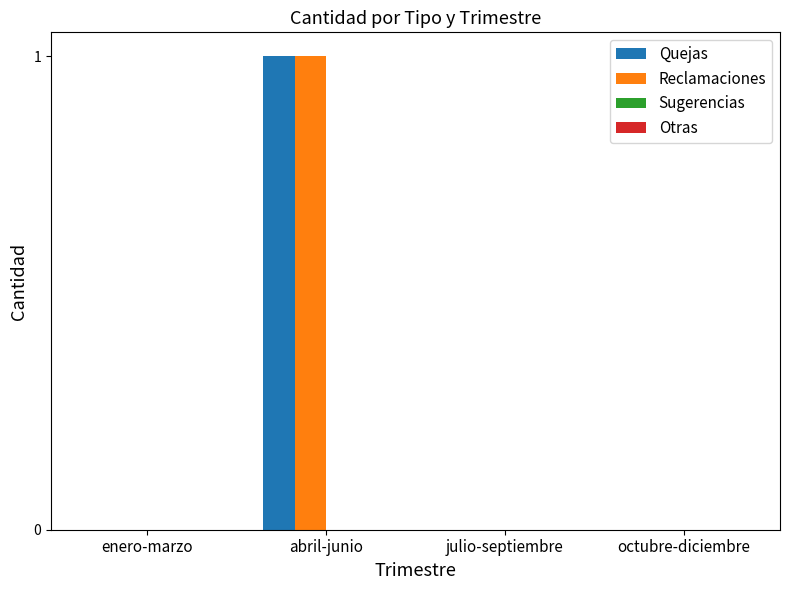

The value of Reclamaciones at enero-marzo is -1. True or false?

False